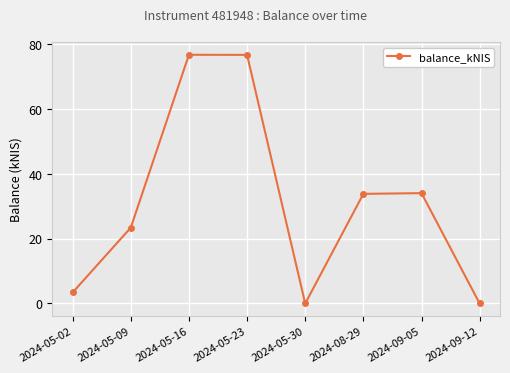

What is the average value?

31.0